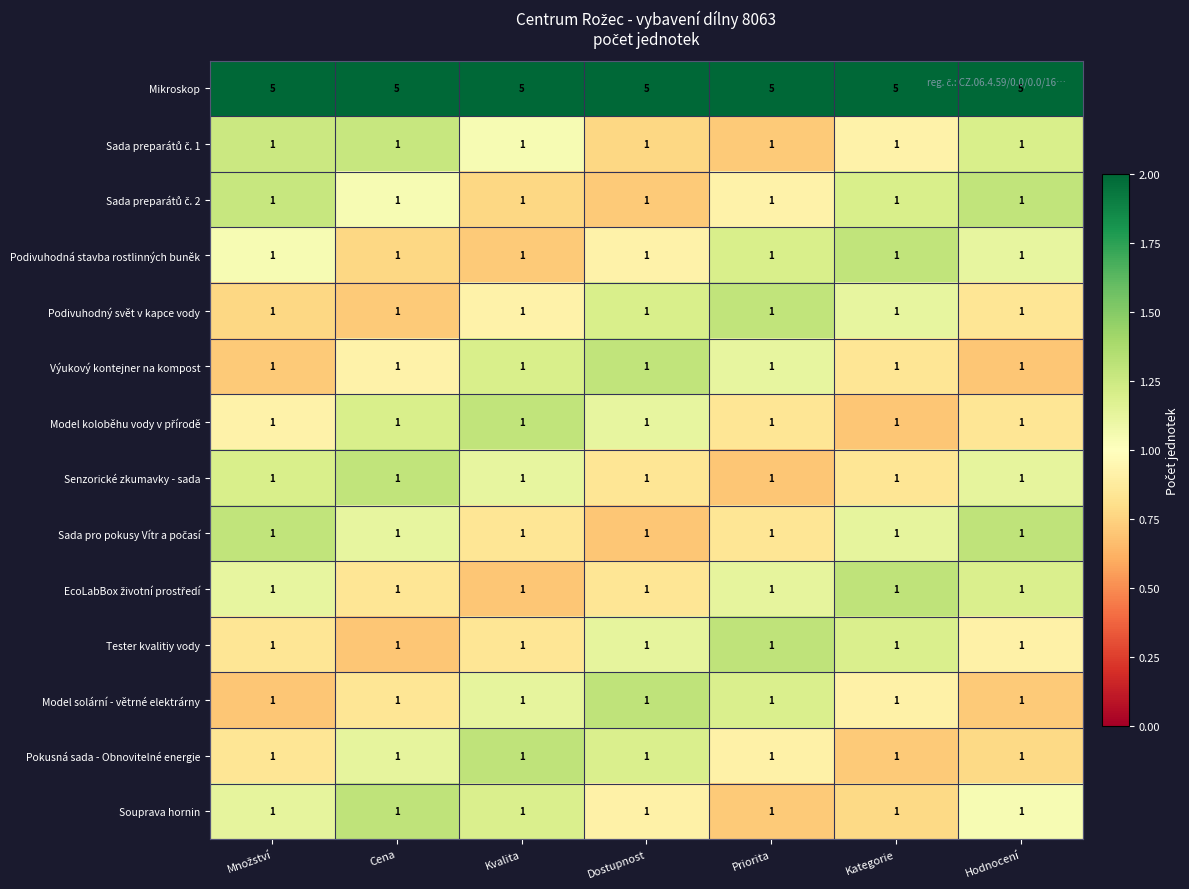

What is the sum of all Pokusná sada - Obnovitelné energie values?

7